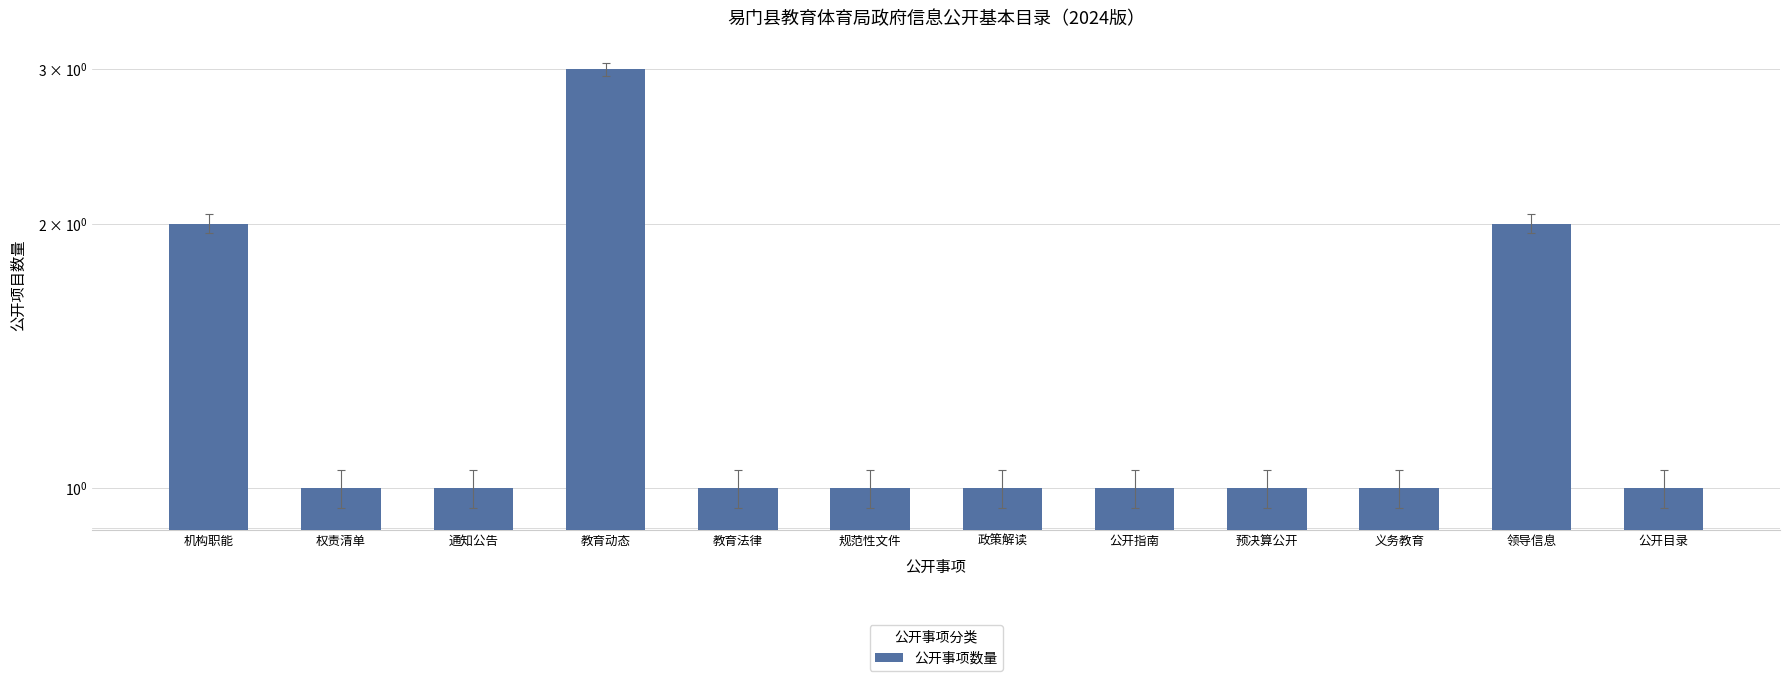

What is the ratio of the value at 教育法律 to the value at 政策解读?

1.0